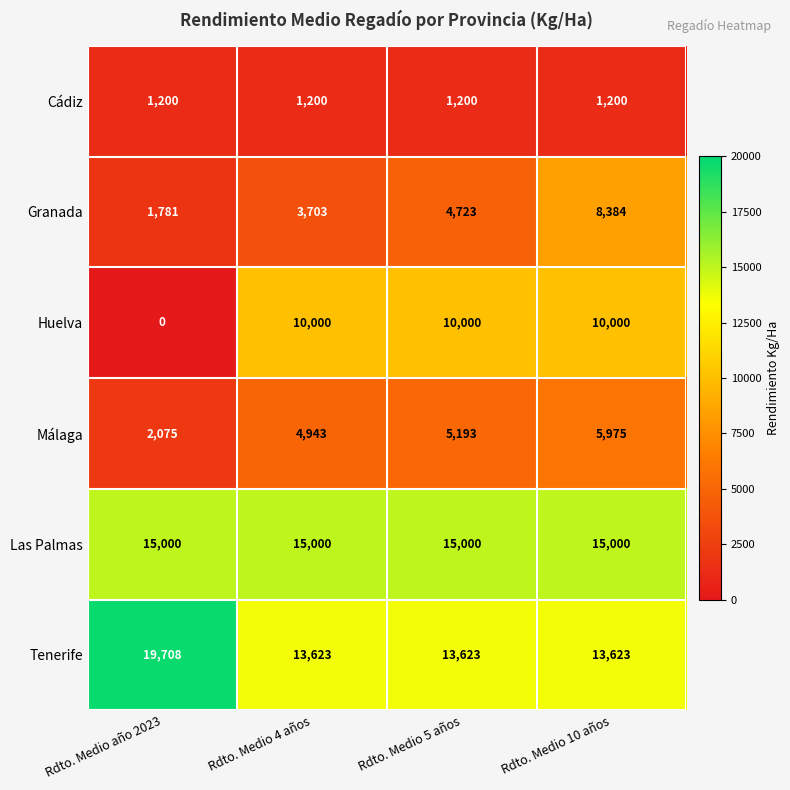

What is the difference between the highest and lowest values at Rdto. Medio 10 años?

13800